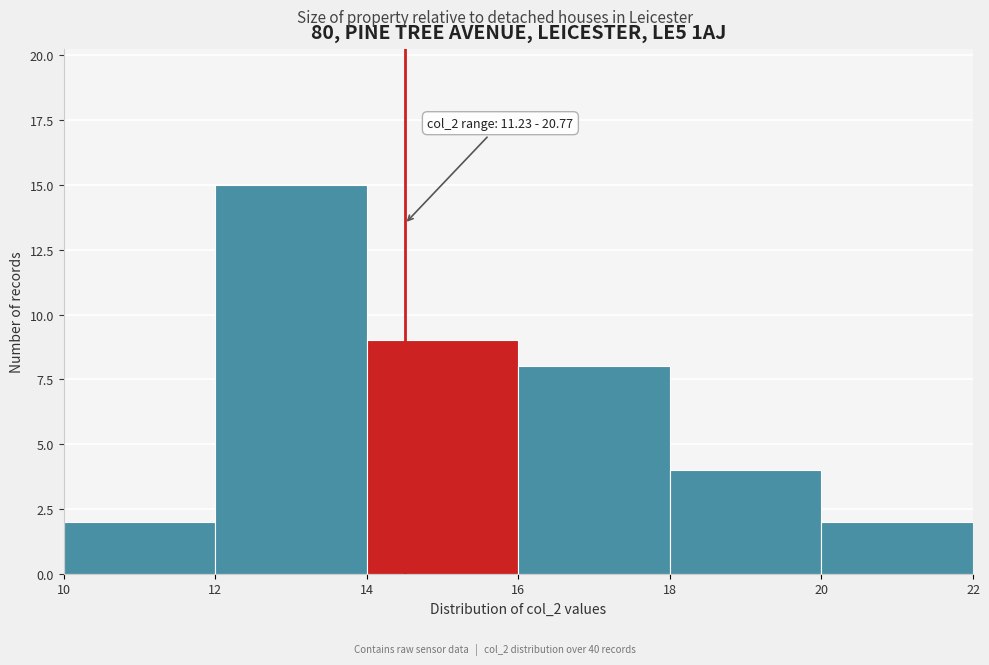

Which range on the x-axis has the tallest bar?

12 to 14